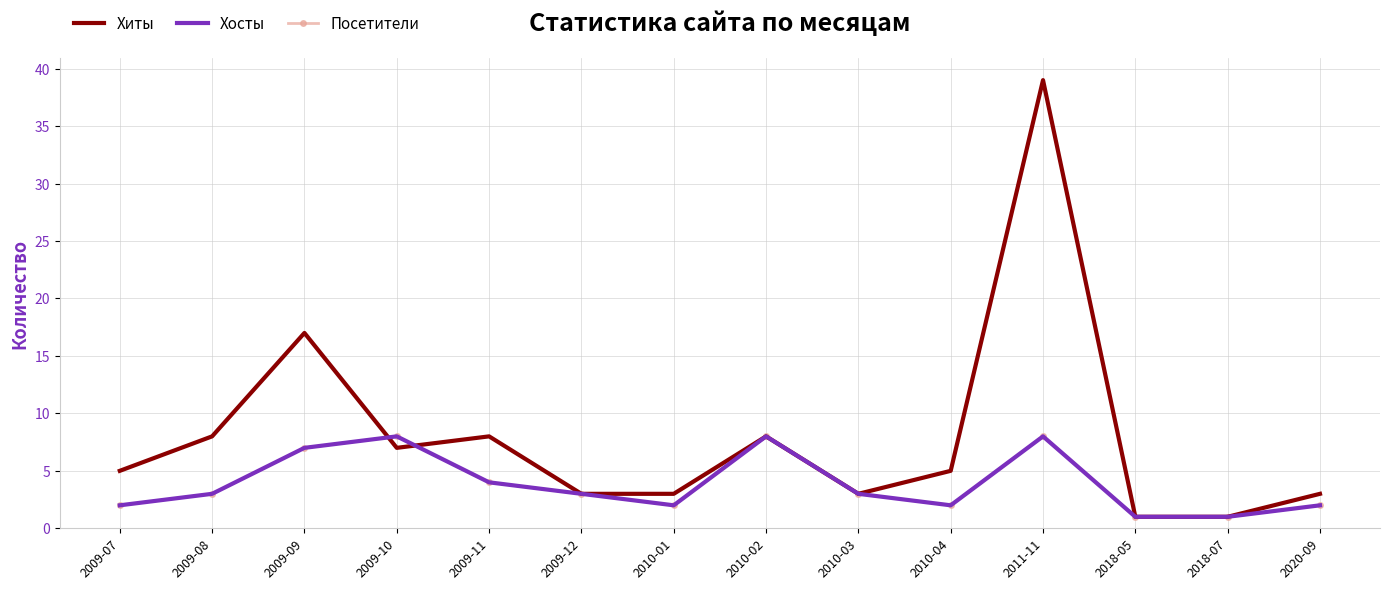

What is the value of the Хиты point at the 6th from the left?

3